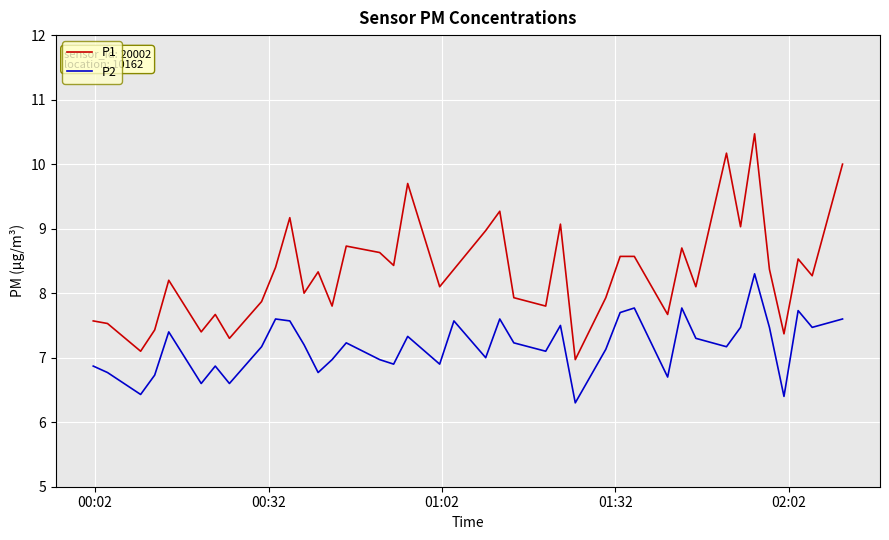

In P2, how many points are lower than both neighbors (excluding endpoints)?

13